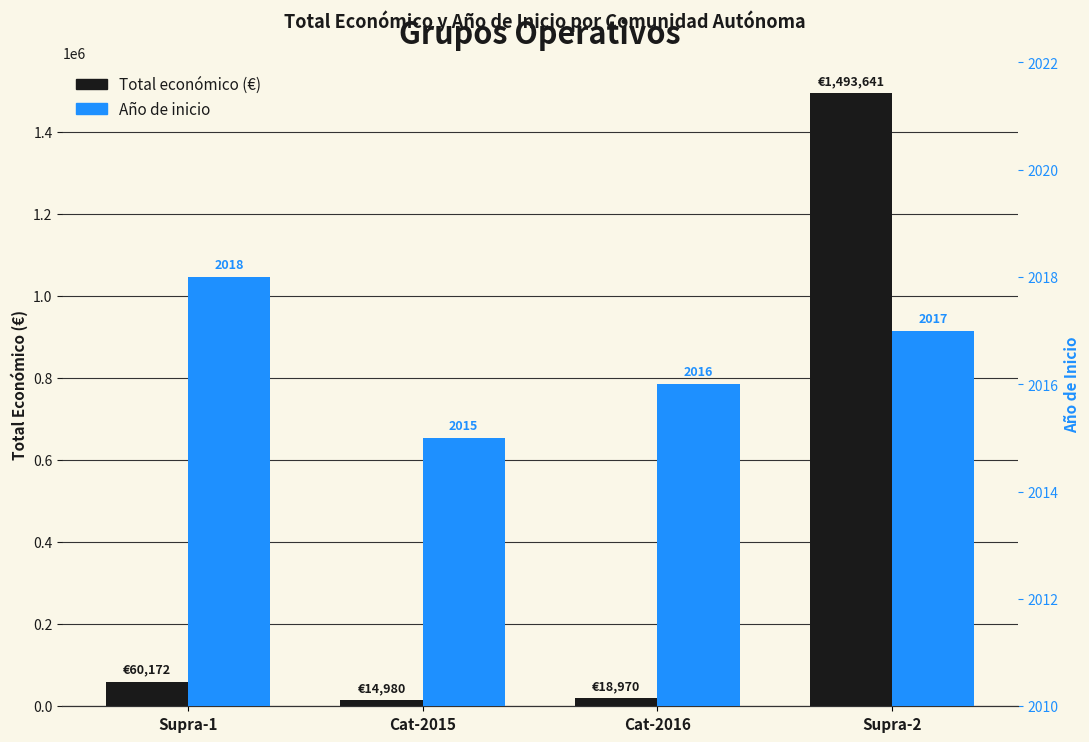

How many groups of bars are there?

4